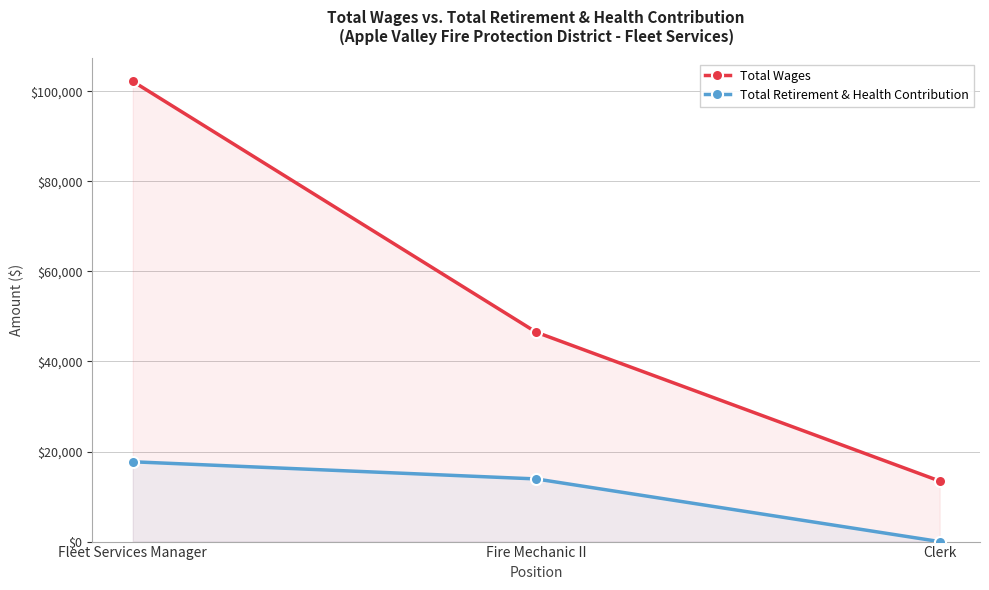

What are all the series names shown in the legend?

Total Wages, Total Retirement & Health Contribution